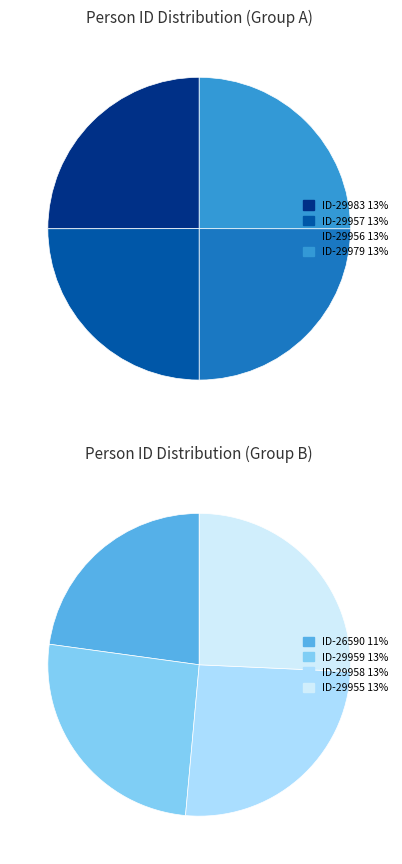

Is there any slice that represents more than half of the pie?

No